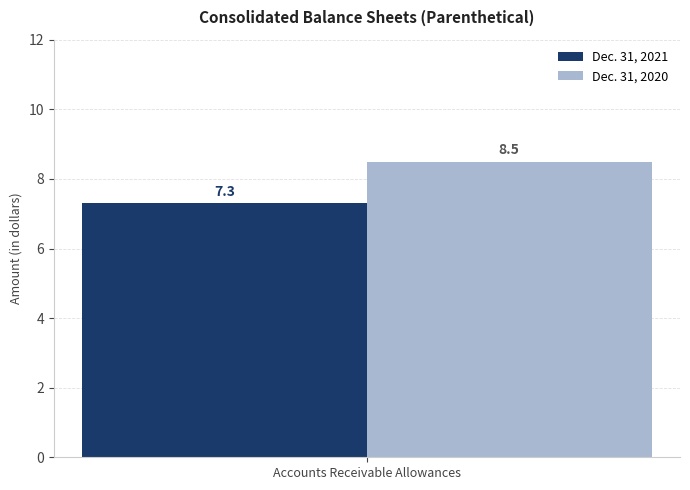

The Dec. 31, 2021 series shows 3.4 at Accounts Receivable Allowances. True or false?

False